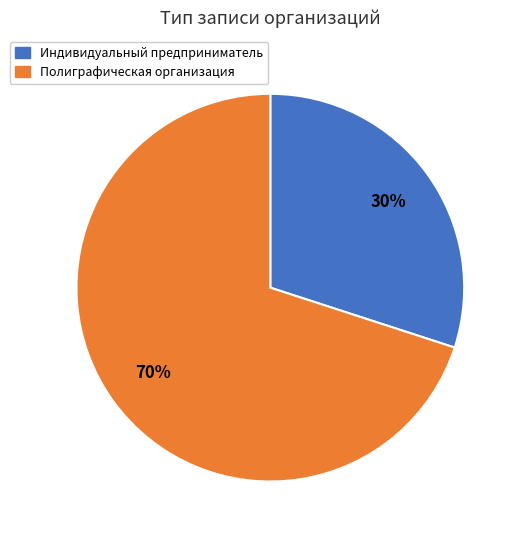

True or false: Полиграфическая организация accounts for 70% of the total.

True